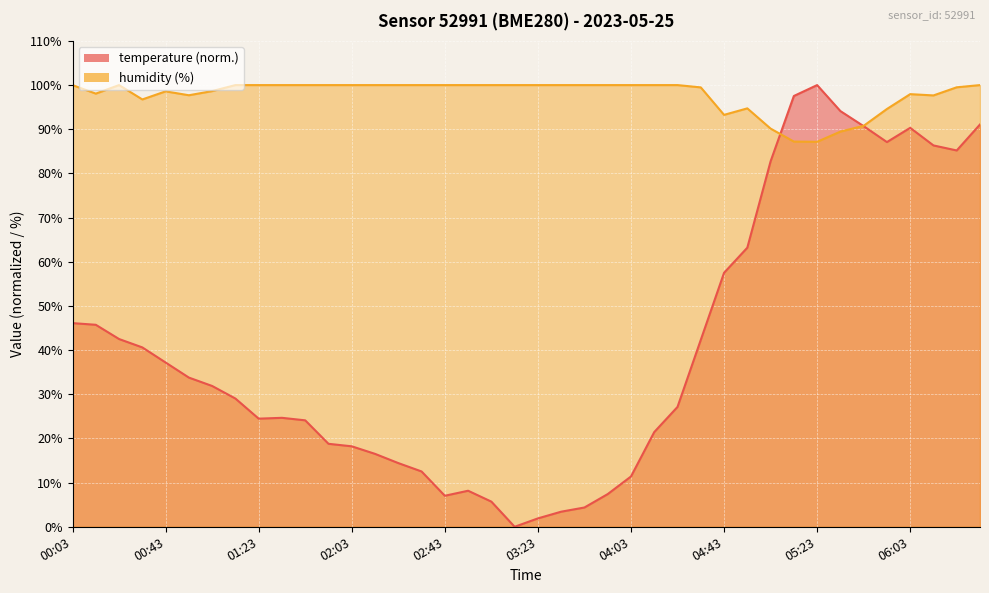

What is the total value across all series at 02:13?

116.5